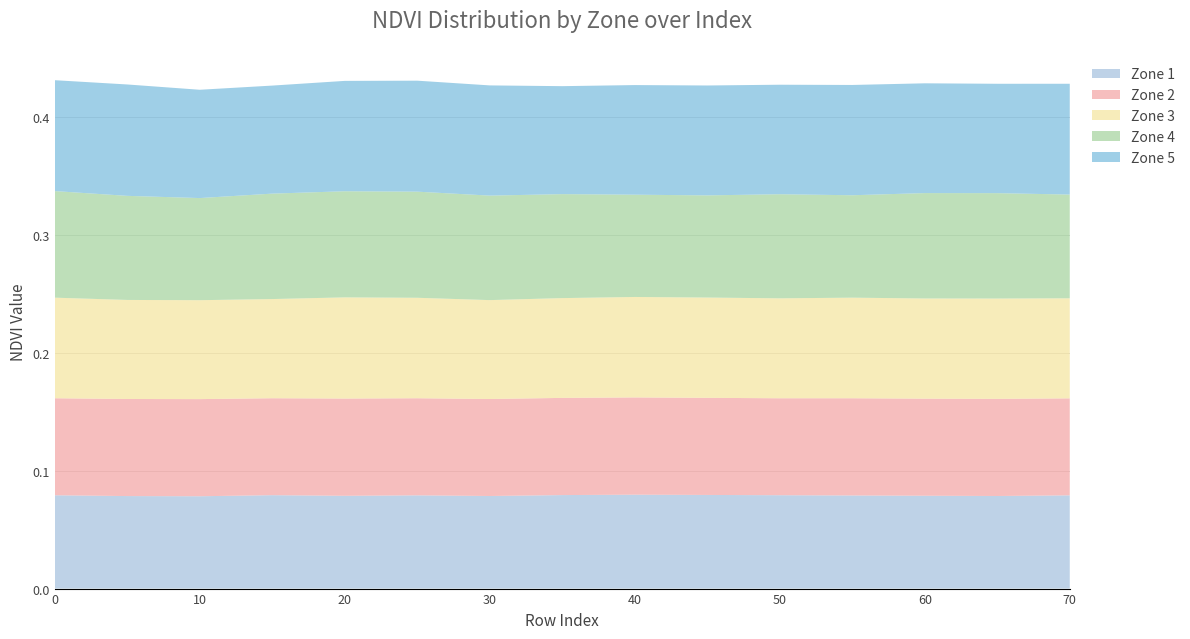

Reading left to right, transcribe all the data shown in this chart.

Zone 1: 0.1	0.1	0.1	0.1	0.1	0.1	0.1	0.1	0.1	0.1	0.1	0.1	0.1	0.1	0.1
Zone 2: 0.1	0.1	0.1	0.1	0.1	0.1	0.1	0.1	0.1	0.1	0.1	0.1	0.1	0.1	0.1
Zone 3: 0.1	0.1	0.1	0.1	0.1	0.1	0.1	0.1	0.1	0.1	0.1	0.1	0.1	0.1	0.1
Zone 4: 0.1	0.1	0.1	0.1	0.1	0.1	0.1	0.1	0.1	0.1	0.1	0.1	0.1	0.1	0.1
Zone 5: 0.1	0.1	0.1	0.1	0.1	0.1	0.1	0.1	0.1	0.1	0.1	0.1	0.1	0.1	0.1